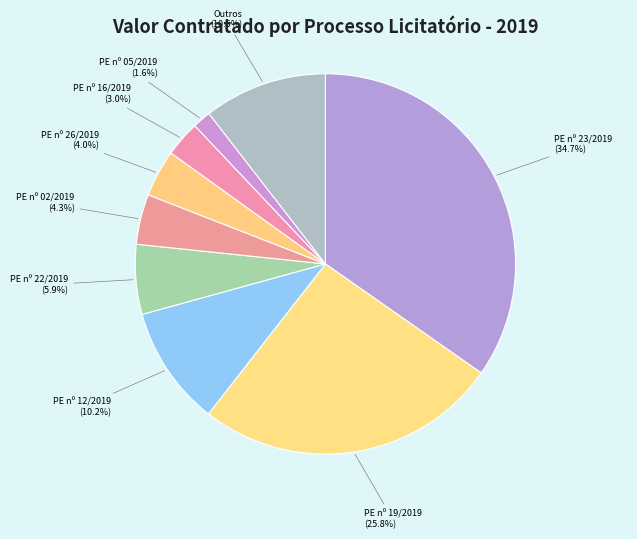

Is PE nº 23/2019 the majority of the pie?

No